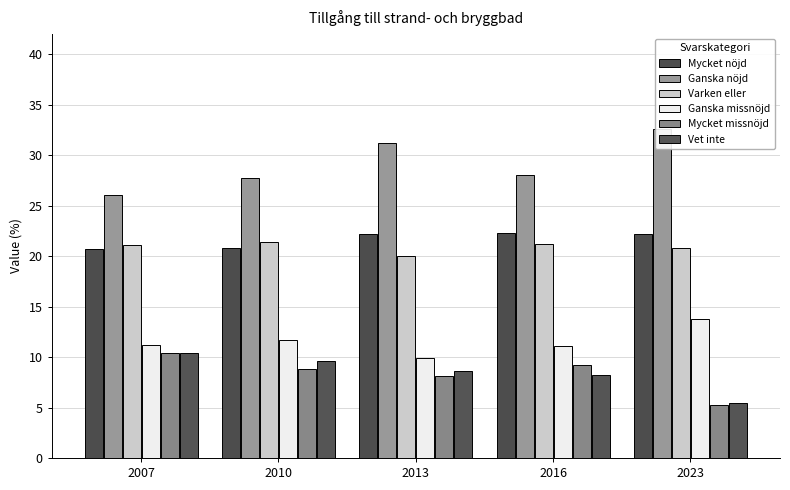

Reading left to right, extract all data points from this chart.

Mycket nöjd: 20.7	20.8	22.2	22.3	22.2
Ganska nöjd: 26.1	27.7	31.2	28.0	32.6
Varken eller: 21.1	21.4	20.0	21.2	20.8
Ganska missnöjd: 11.2	11.7	9.9	11.1	13.8
Mycket missnöjd: 10.4	8.8	8.1	9.2	5.2
Vet inte: 10.4	9.6	8.6	8.2	5.5